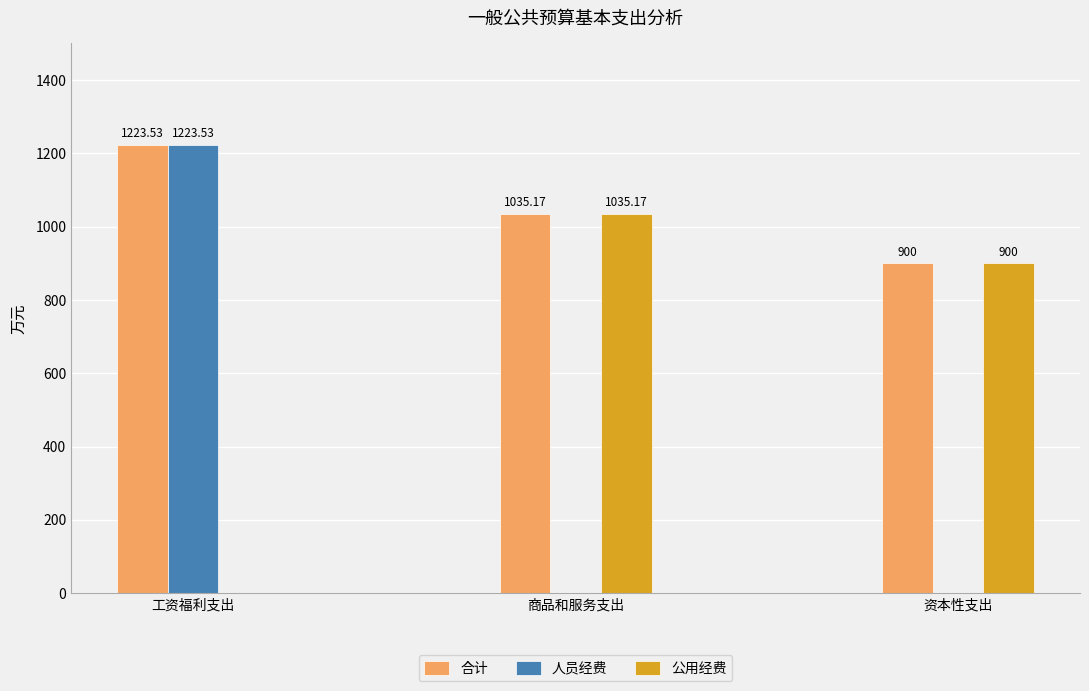

Which series has the largest total across all categories?

合计